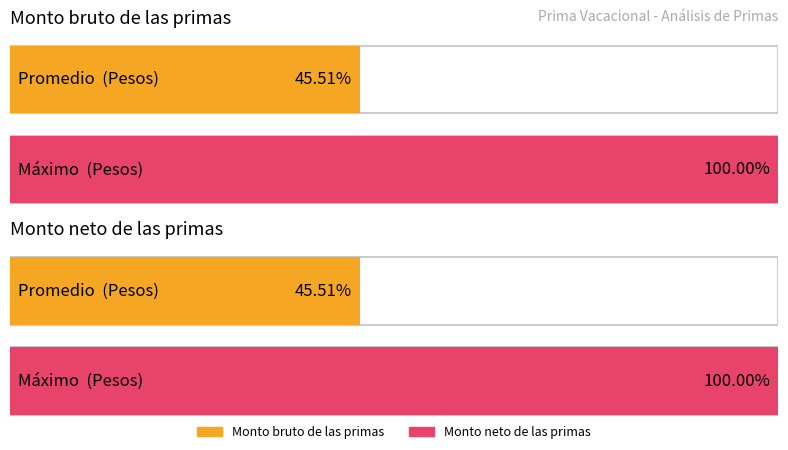

What is the difference between the second highest and second lowest values in the Monto neto de las primas series?

11629.6